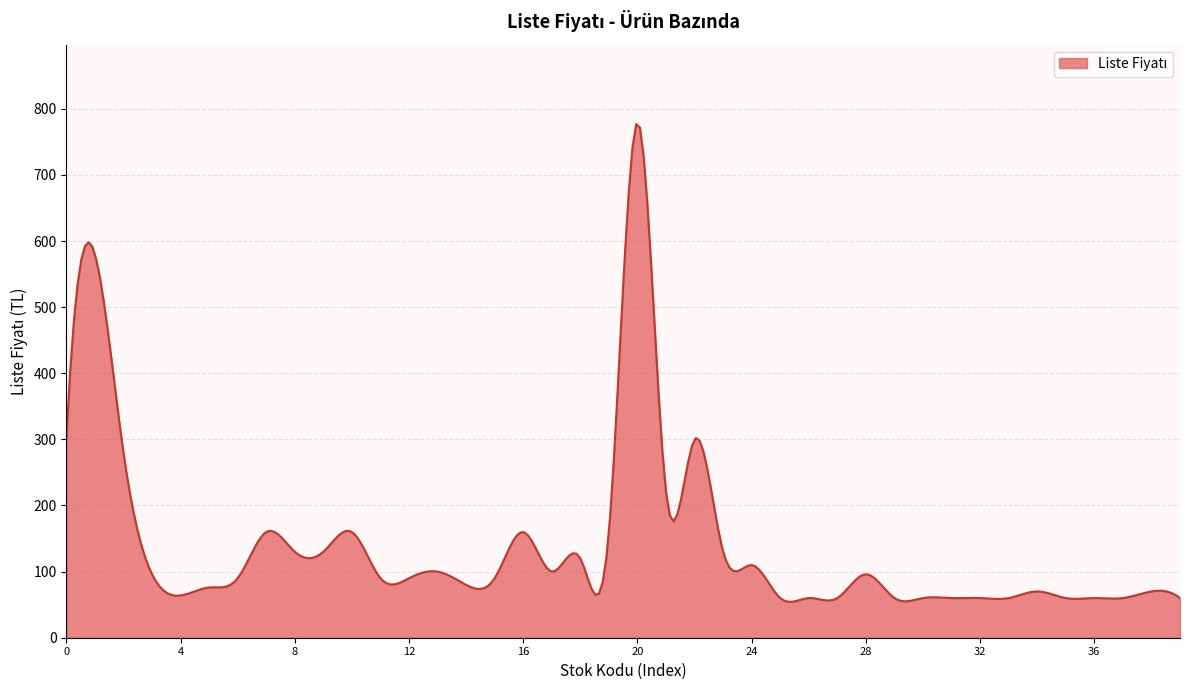

What is the maximum value shown in the chart?

777.0